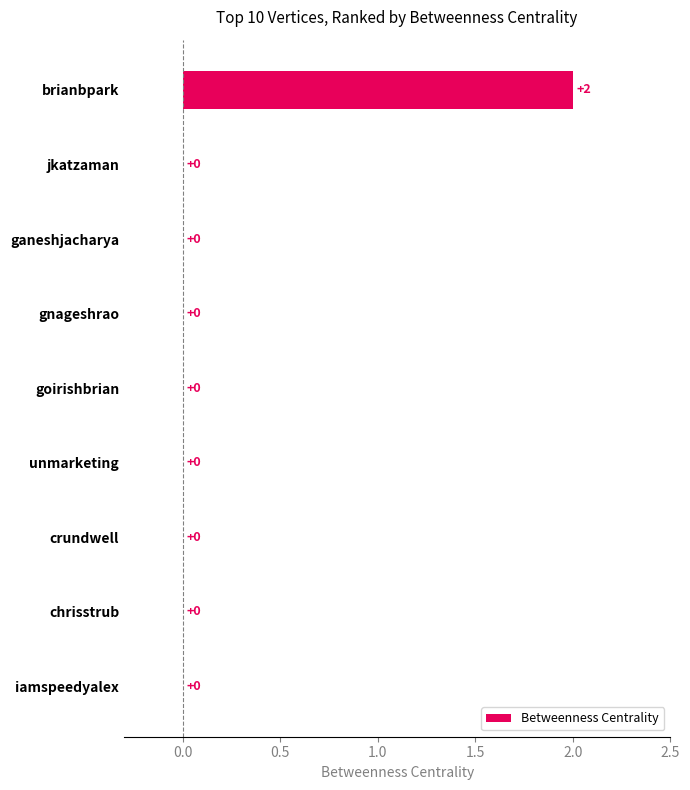

Reading top to bottom, transcribe all the data shown in this chart.

brianbpark=2	jkatzaman=0	ganeshjacharya=0	gnageshrao=0	goirishbrian=0	unmarketing=0	crundwell=0	chrisstrub=0	iamspeedyalex=0